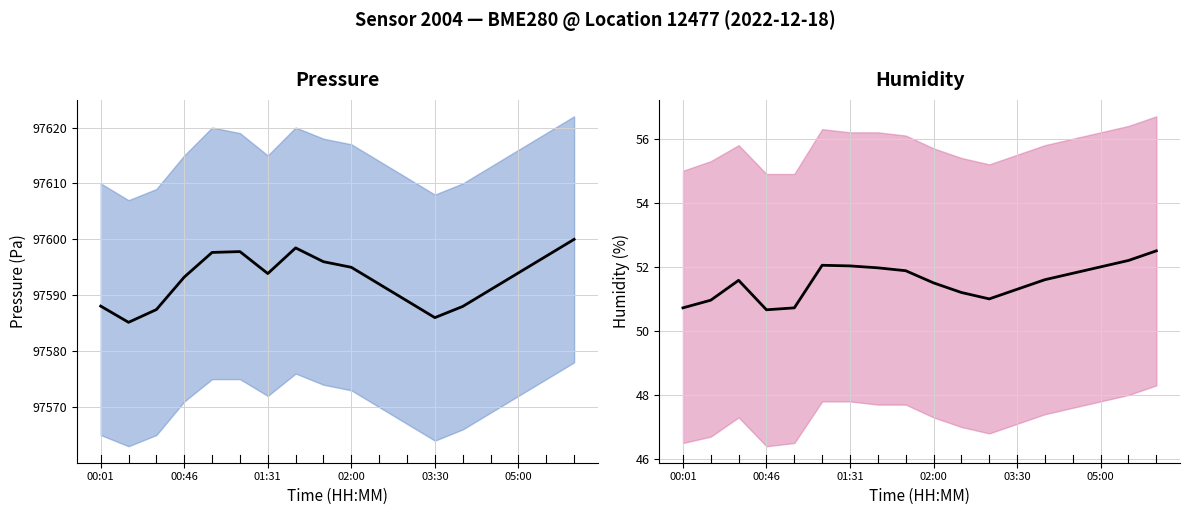

At 14, list the series in order from largest to smallest.

pressure, humidity